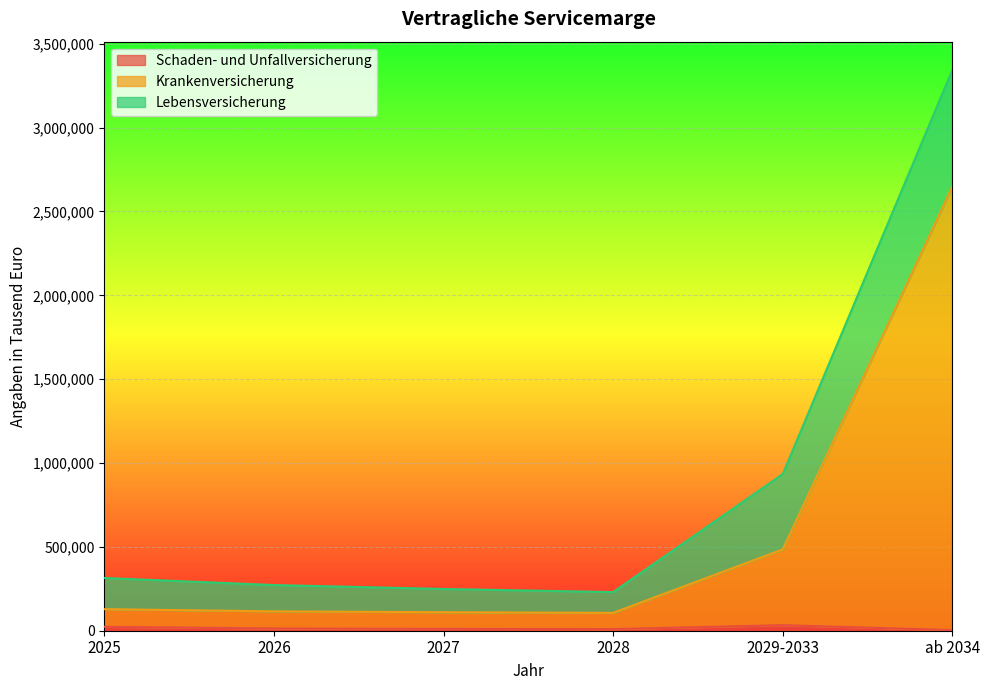

Rank the categories by Schaden- und Unfallversicherung value from lowest to highest.

ab 2034, 2028, 2027, 2026, 2025, 2029-2033